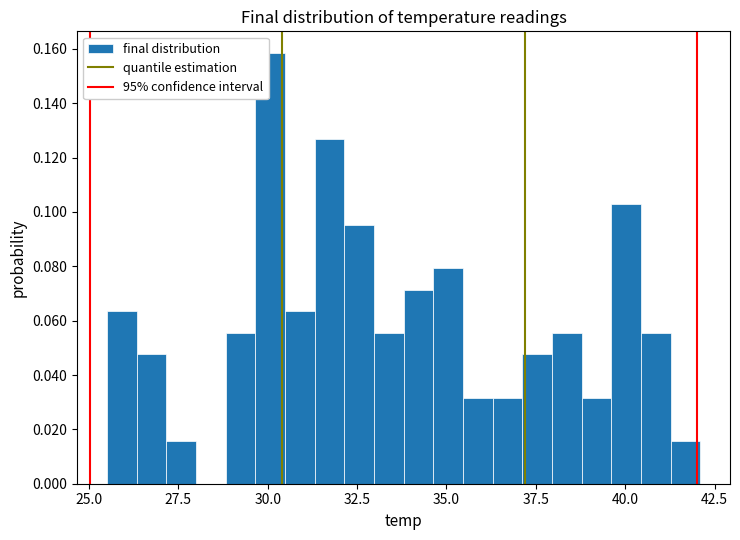

Read against the x-axis, roughly where is the centre of the tallest bar?

30.0